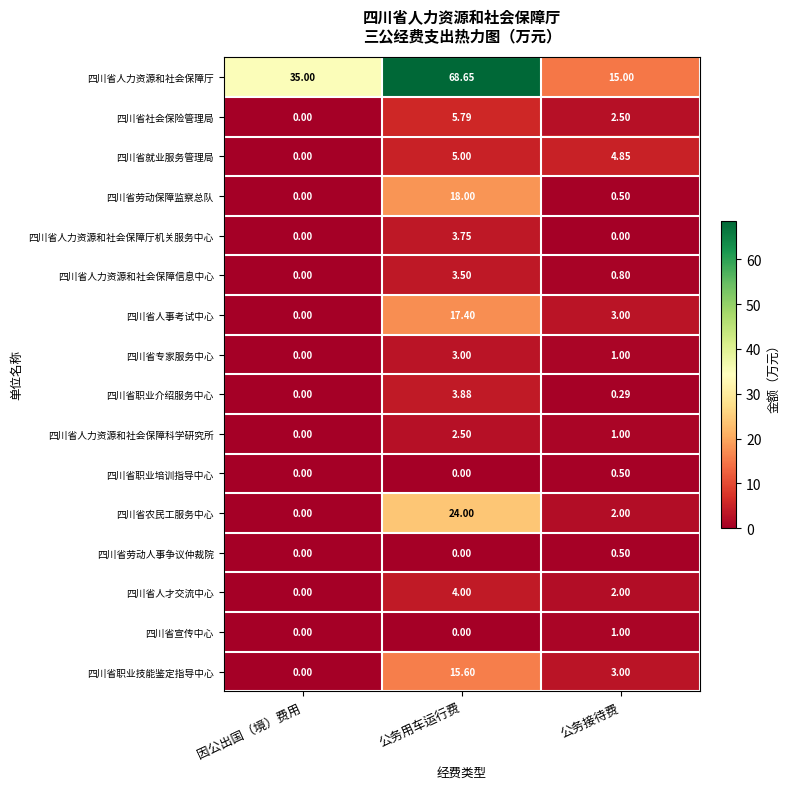

Is the value of 四川省农民工服务中心 at 公务用车运行费 greater than the value of 四川省人力资源和社会保障厅机关服务中心 at 因公出国（境）费用?

Yes